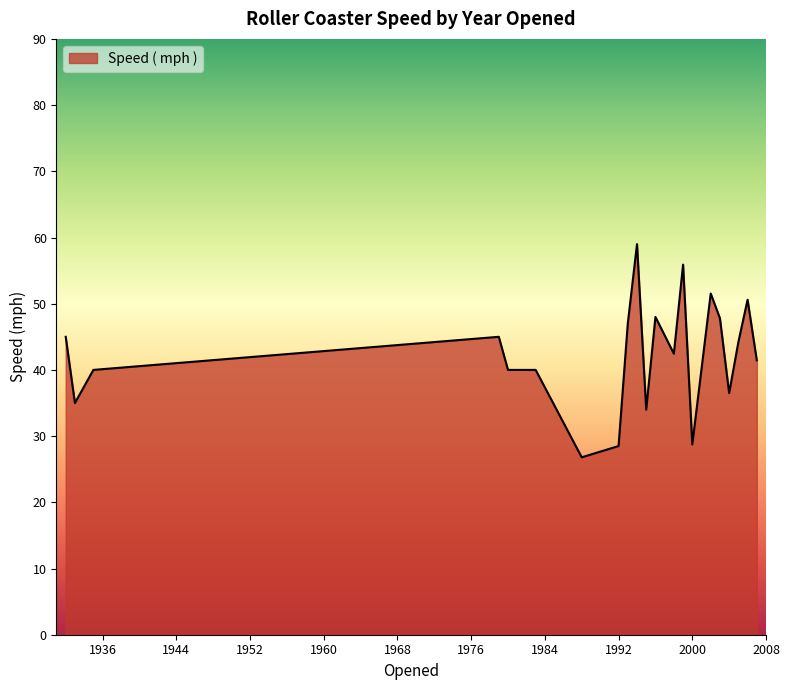

What is the greatest value displayed?

59.0